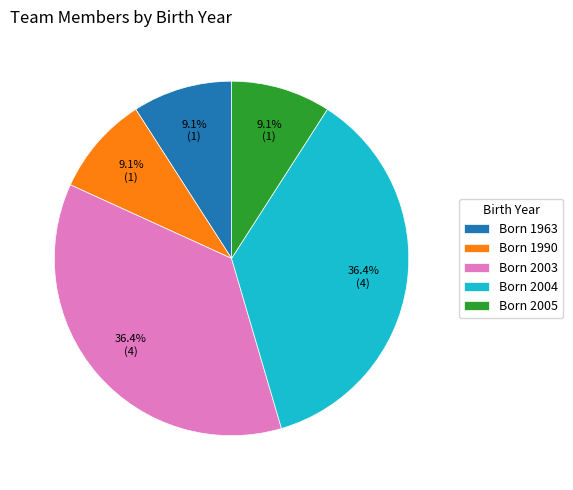

Approximately how many times larger is the value at Born 1963 compared to Born 1990?

1.0